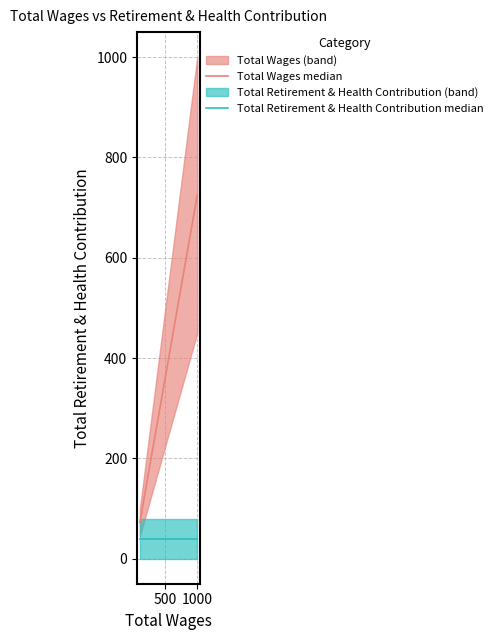

Reading left to right, list all the values displayed in this chart.

Total Wages median: 72.5	145.0	290.0	652.5	725.0
Total Retirement & Health Contribution median: 40.0	40.0	40.0	40.0	40.0